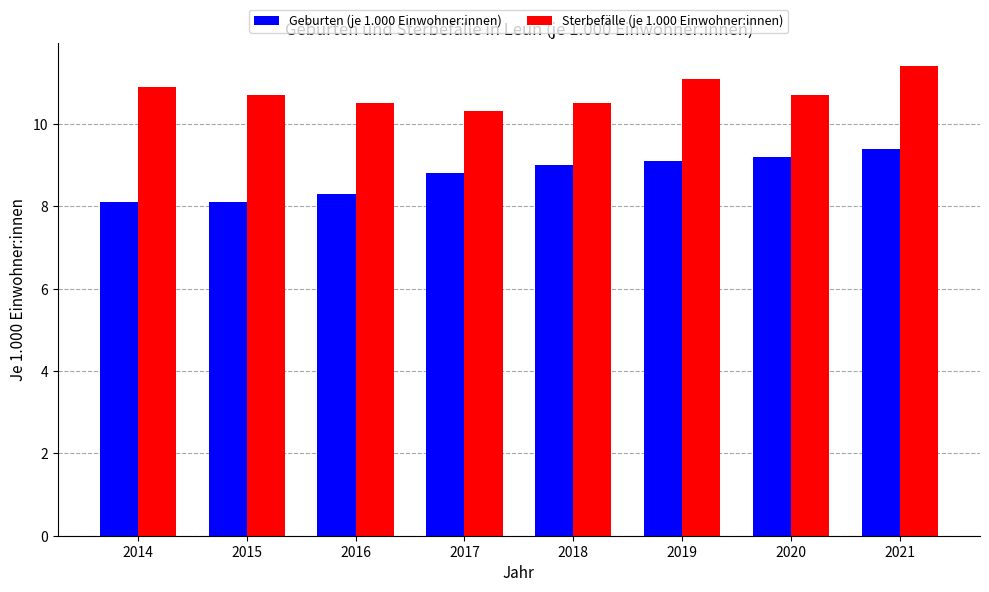

How many data points does each series have?

8